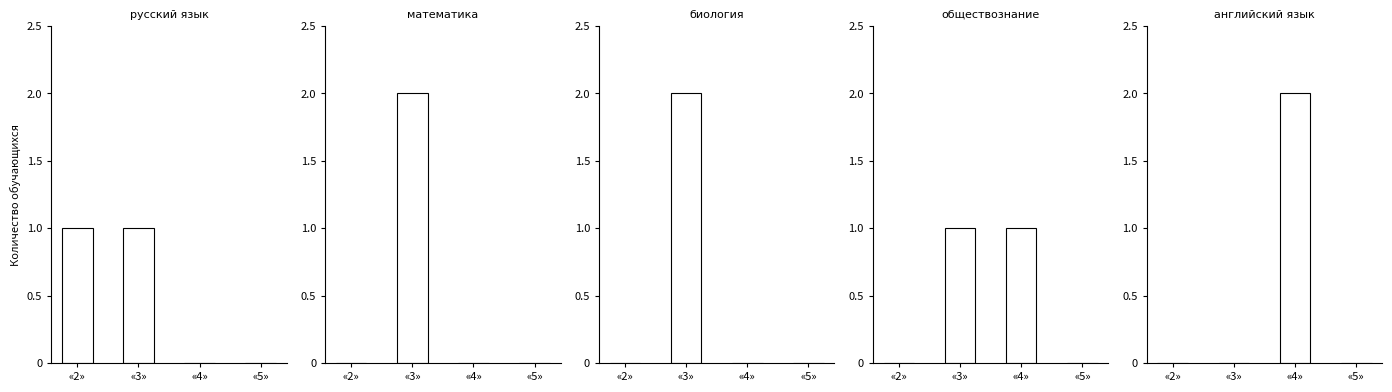

What are all the series names shown in the legend?

русский язык, математика, биология, обществознание, английский язык